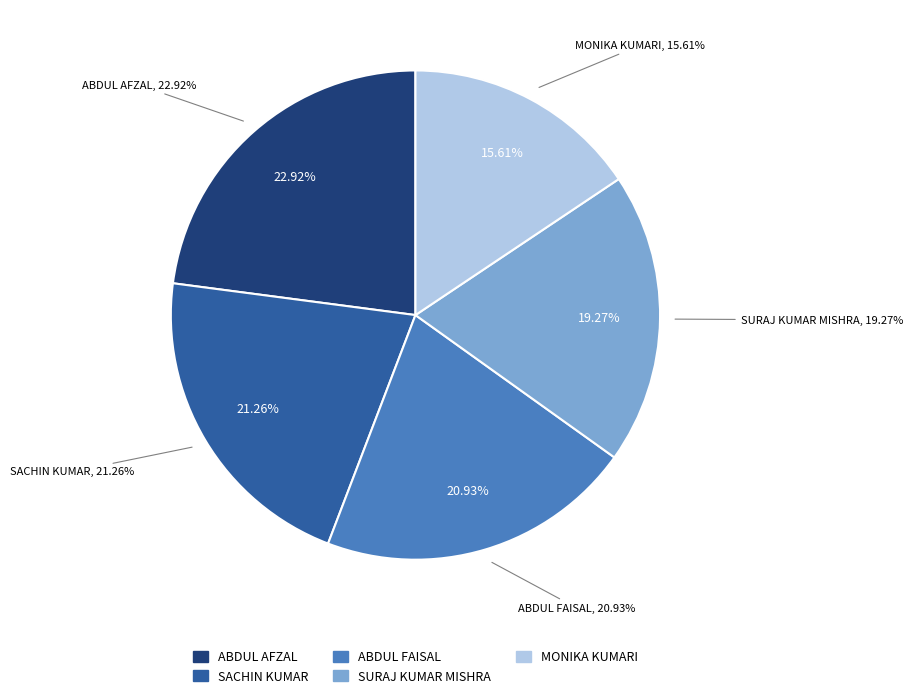

How many segments does this pie chart have?

5